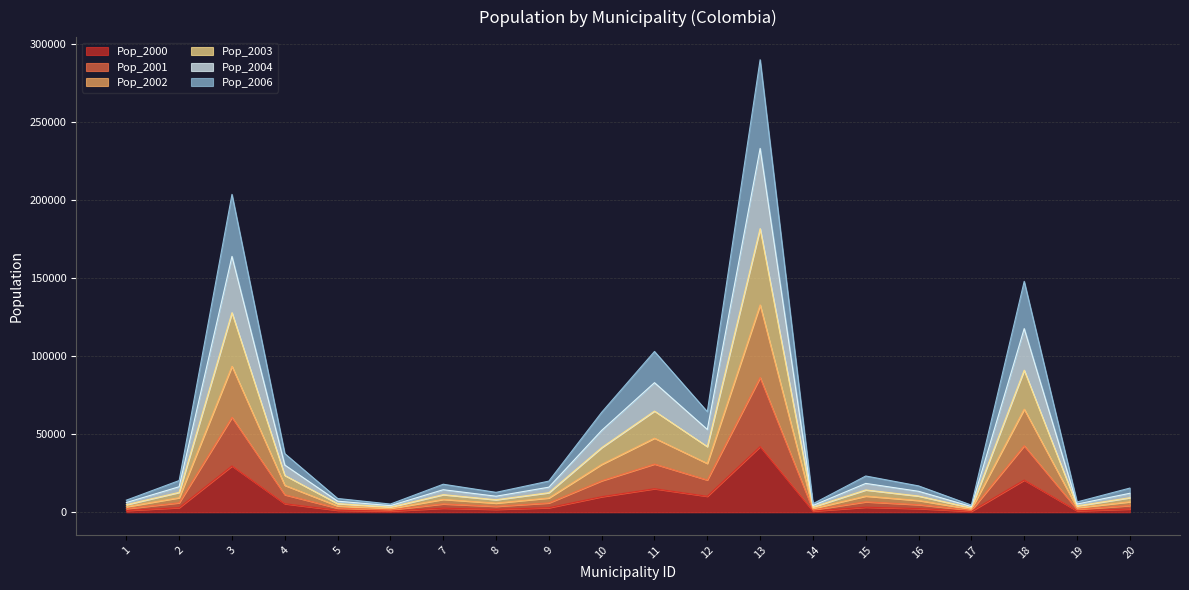

At which category is the sum across all series the highest?

13